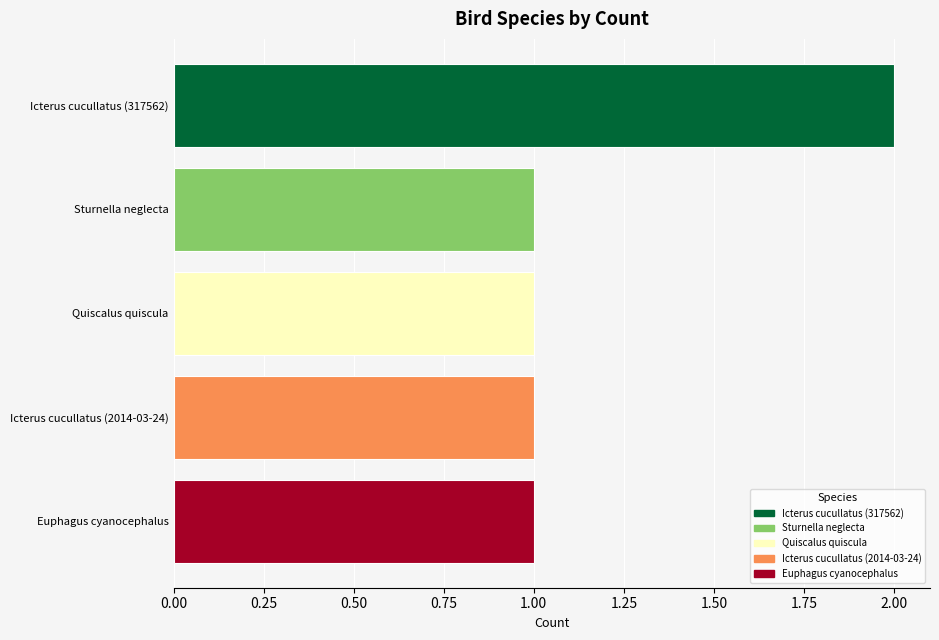

Is it true that the value at Icterus cucullatus (2014-03-24) is 2?

False